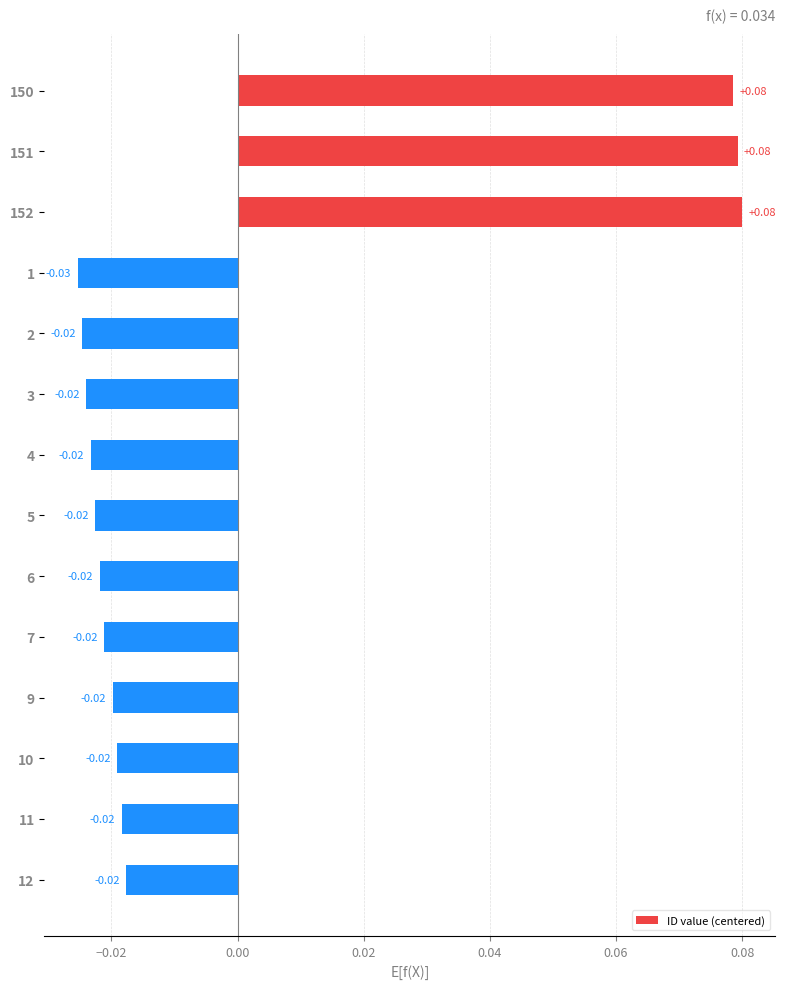

Between 150 and 11, which is larger?

150